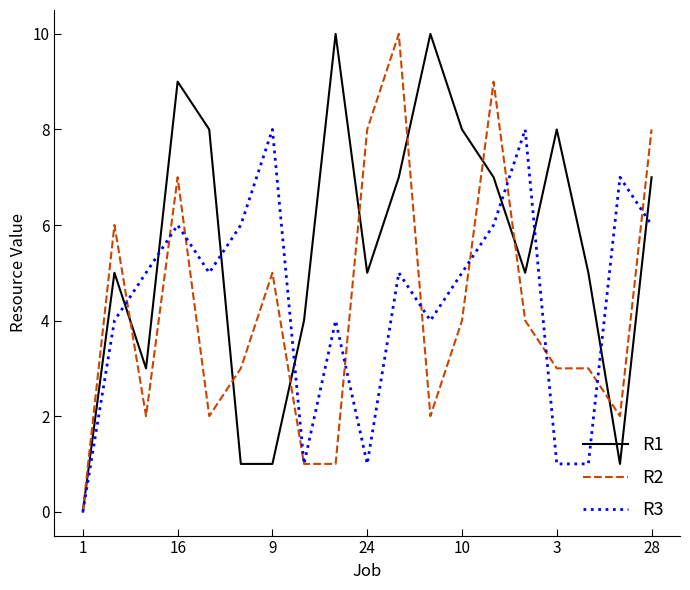

Which series has the largest total across all categories?

R1